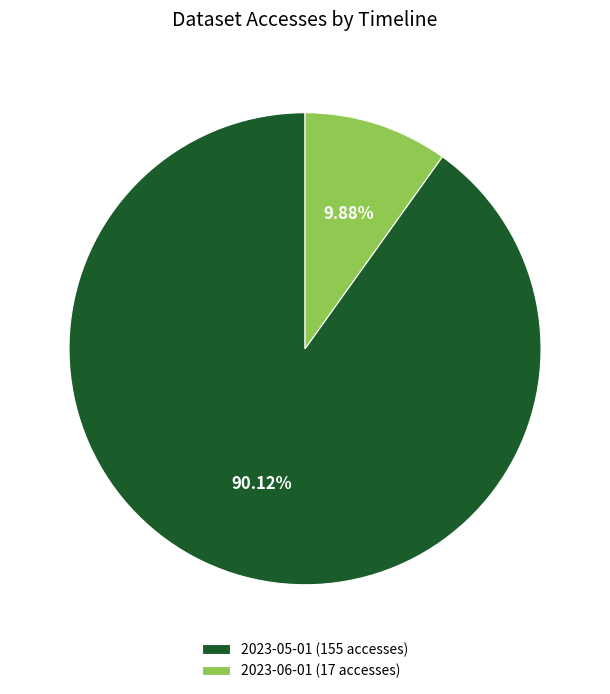

Combined, what portion of the pie is 2023-06-01 and 2023-05-01?

100.0%